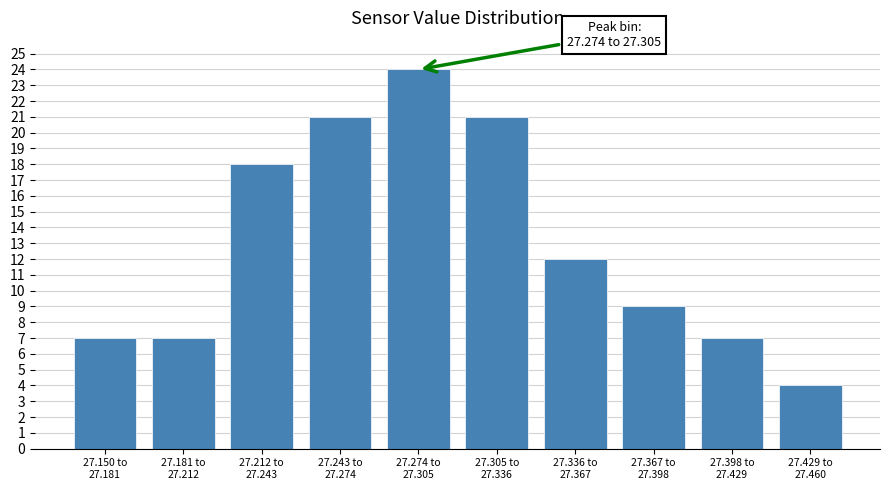

Reading right to left, extract all data points from this chart.

4	7	9	12	21	24	21	18	7	7